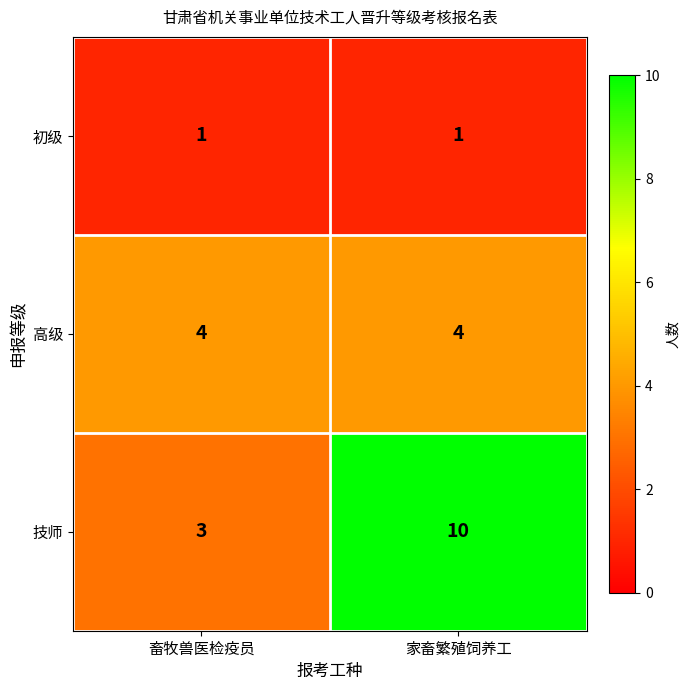

What is the difference between the highest and lowest values at 家畜繁殖饲养工?

9